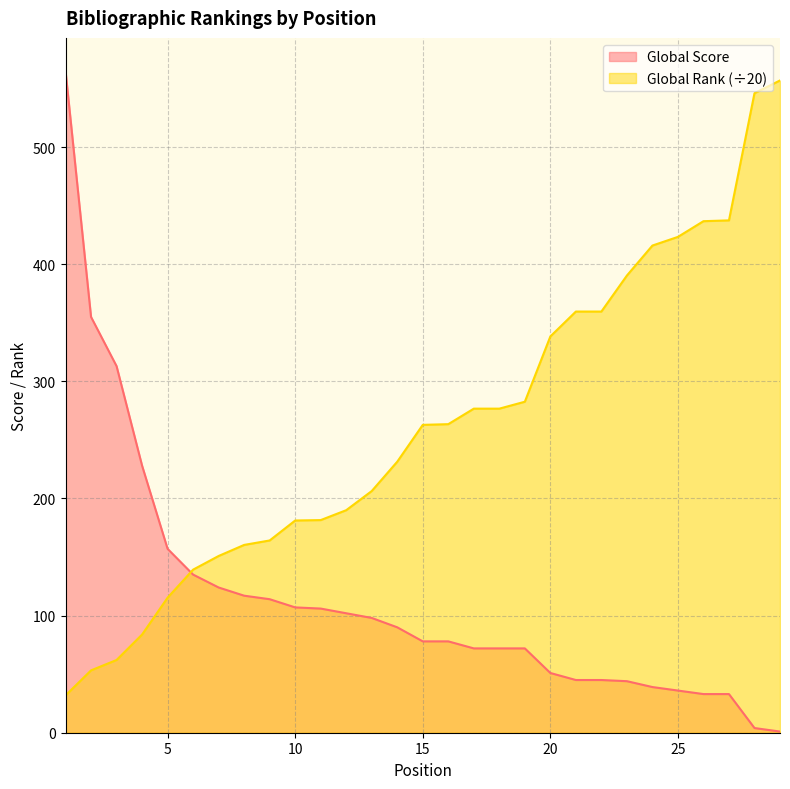

Rank the series by their average value, from lowest to highest.

Global Score, Global Rank (÷20)